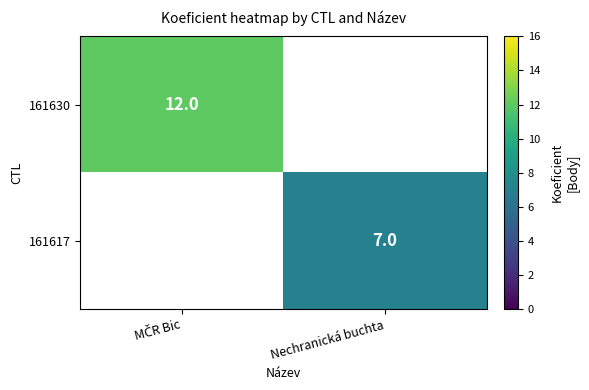

Is it true that 161617 equals 7 at Nechranická buchta?

True